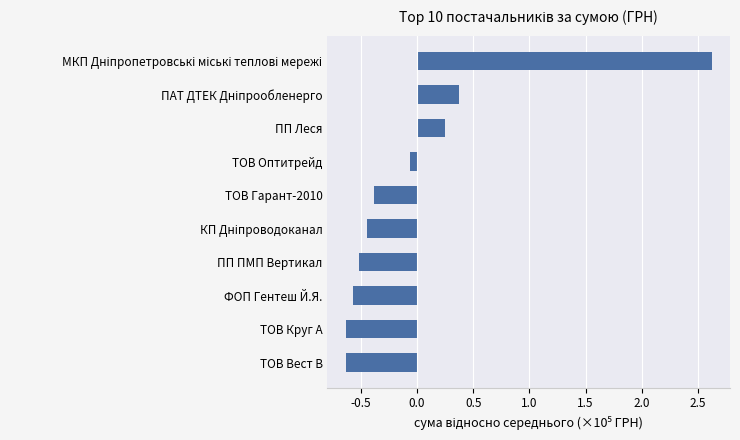

Does the chart contain stacked bars?

No